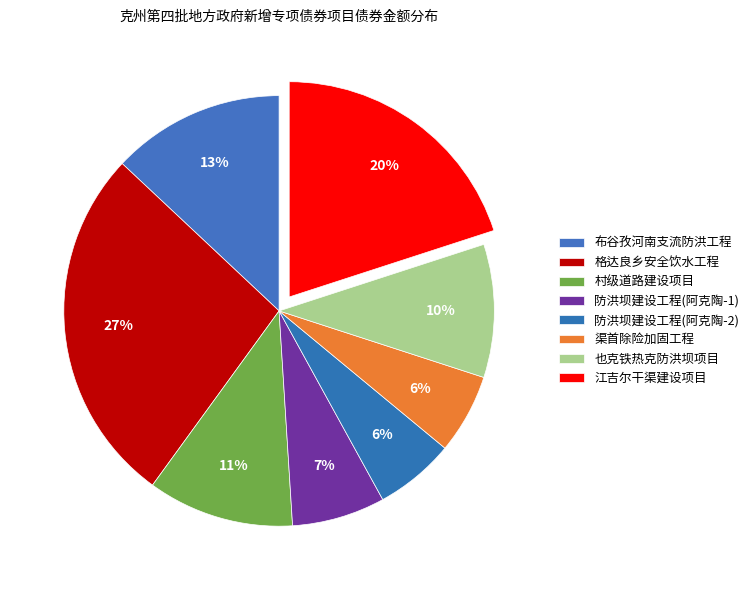

How many slices are in this pie chart?

8